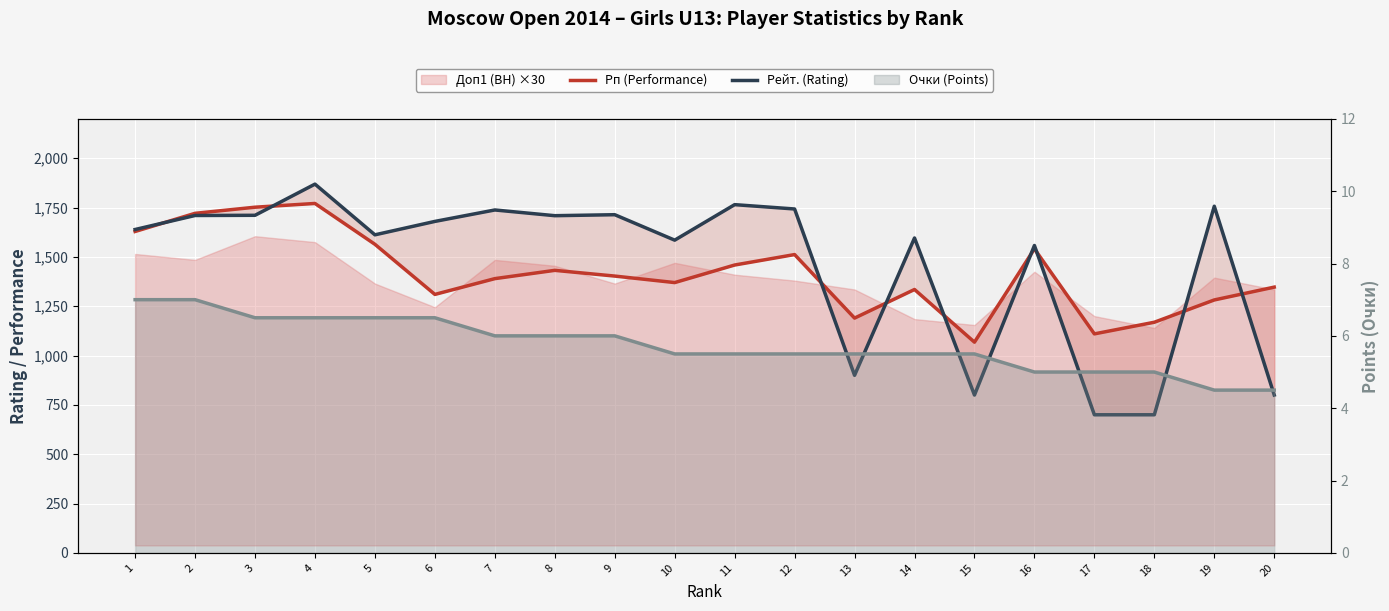

How many times do Рп (Performance) and Рейт. (Rating) cross each other?

9